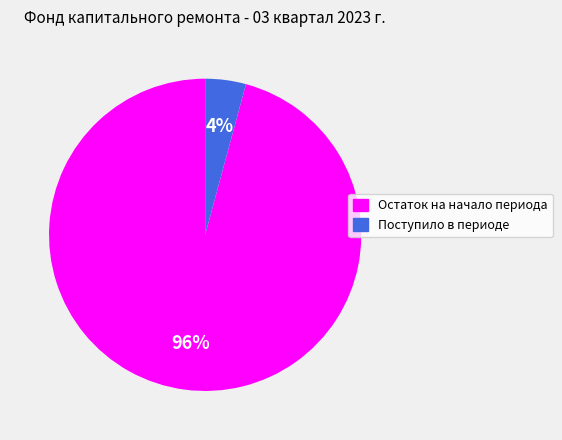

The Остаток на начало периода slice represents 85% of the pie. True or false?

False